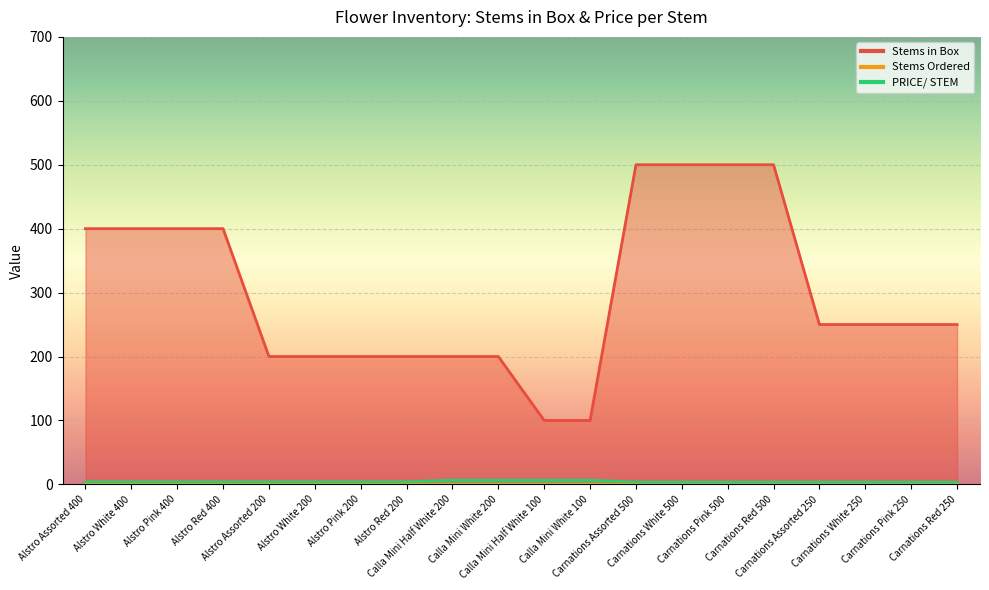

Rank the series at Alstro White 400 from lowest to highest value.

PRICE/ STEM, Stems in Box